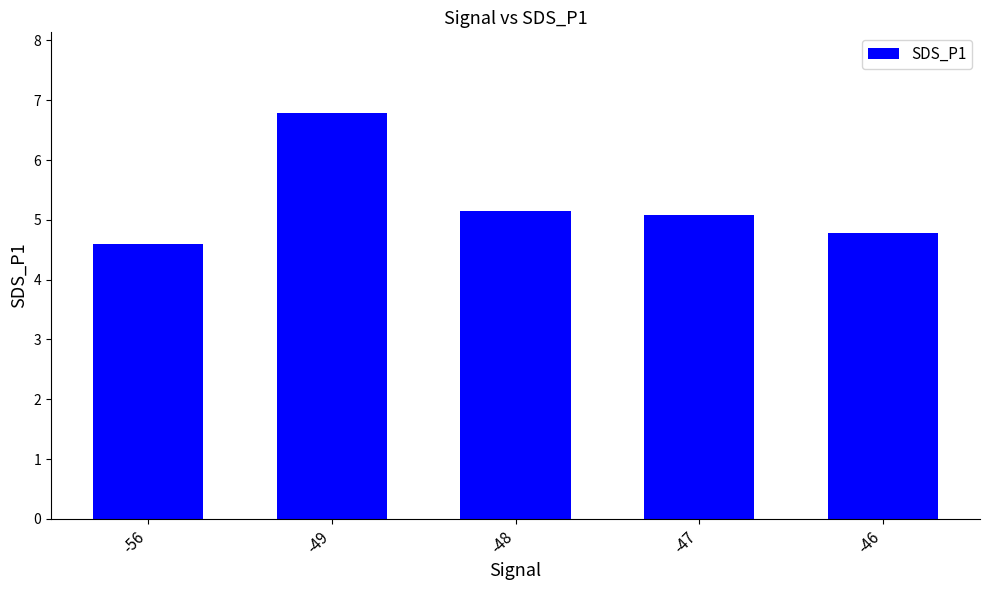

Rank the categories by value from lowest to highest.

-56, -46, -47, -48, -49